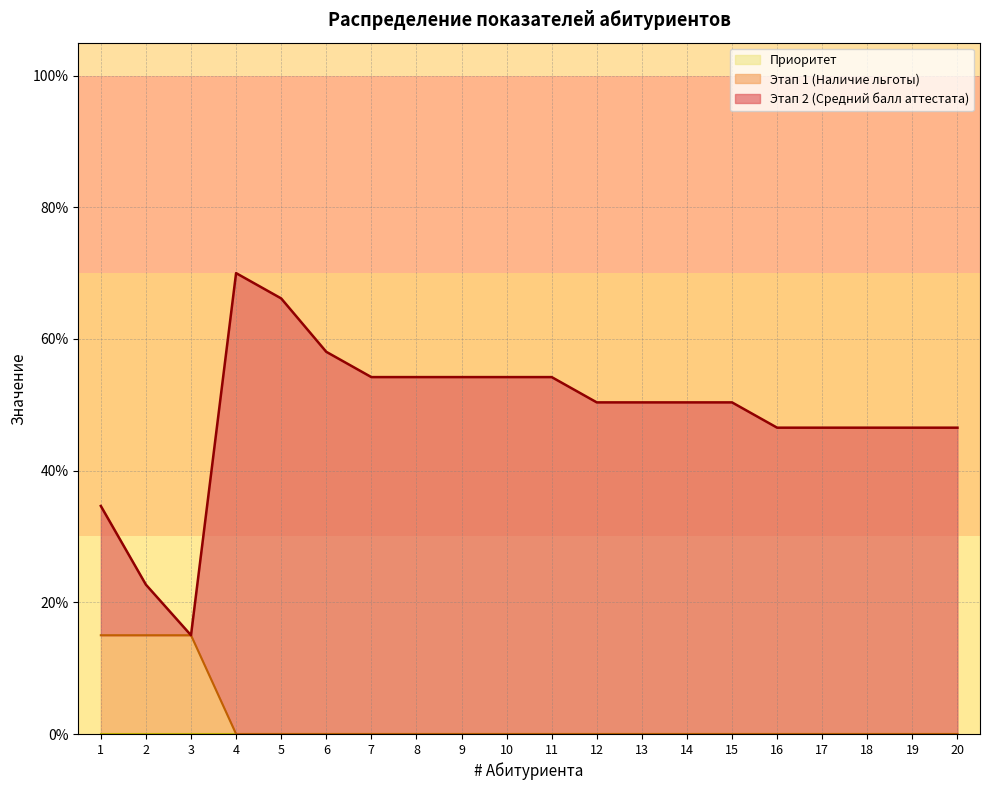

How many series are shown in this chart?

2